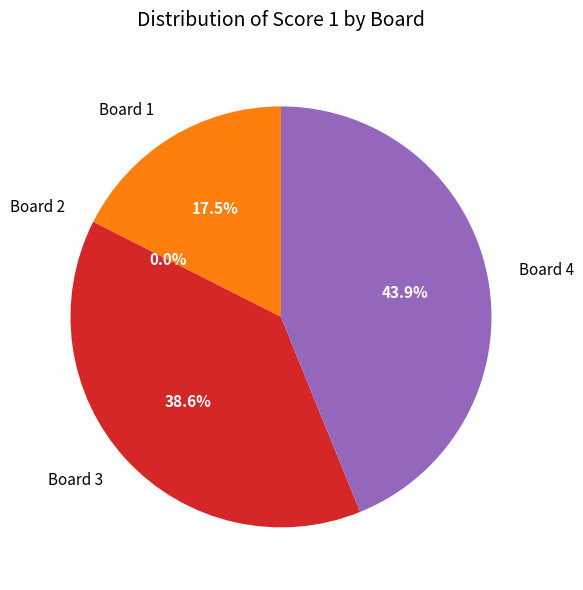

Count the number of slices in the pie.

4